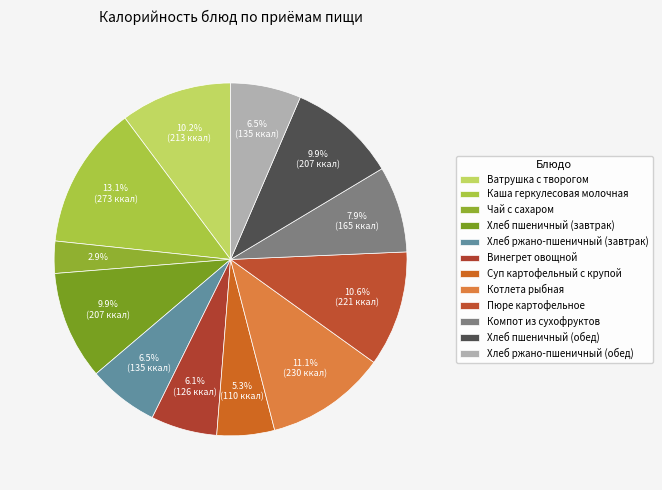

Is there a majority slice in this chart?

No